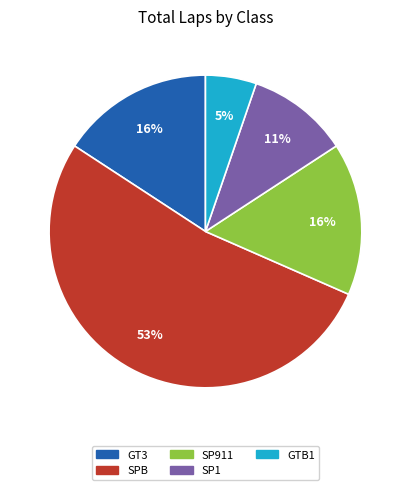

Is there a majority slice in this chart?

Yes